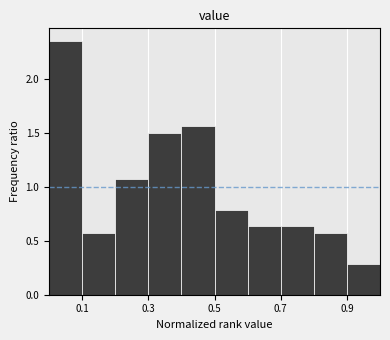

Reading left to right, transcribe this chart: for each bar, give the range it covers on the x-axis and its height. The values are not printed on the chart, so give them approximately, as read against the axis.

0.0 to 0.1: 2.35
0.1 to 0.2: 0.55
0.2 to 0.3: 1.05
0.3 to 0.4: 1.50
0.4 to 0.5: 1.55
0.5 to 0.6: 0.80
0.6 to 0.7: 0.65
0.7 to 0.8: 0.65
0.8 to 0.9: 0.55
0.9 to 1.0: 0.30